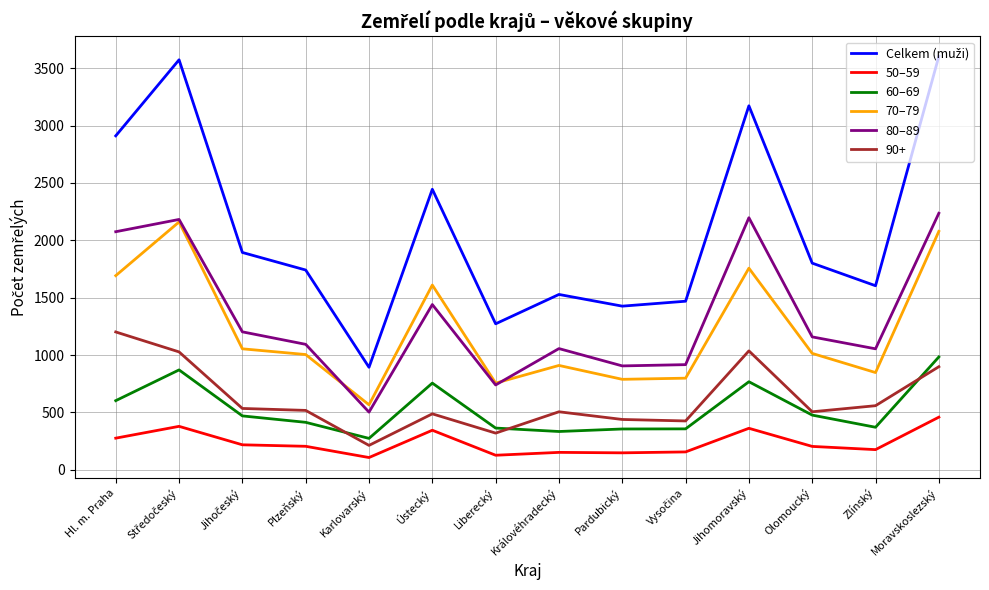

The value of 70–79 at Olomoucký is 1014. True or false?

True